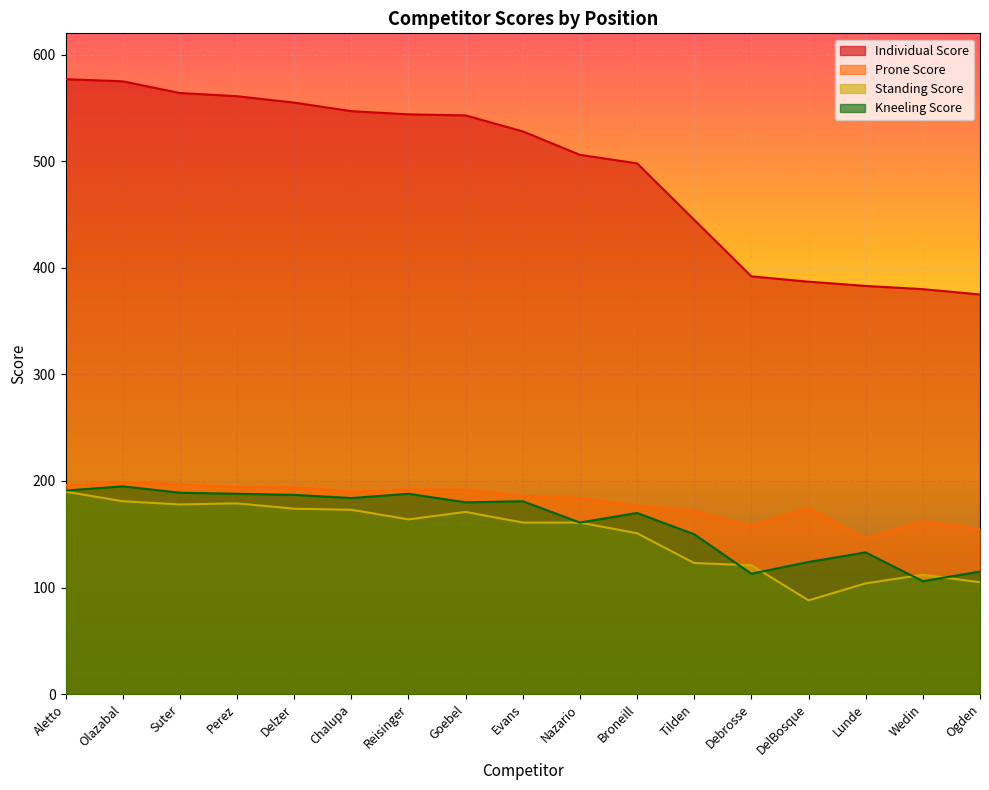

Rank the series at Olazabal from lowest to highest value.

Standing Score, Kneeling Score, Prone Score, Individual Score